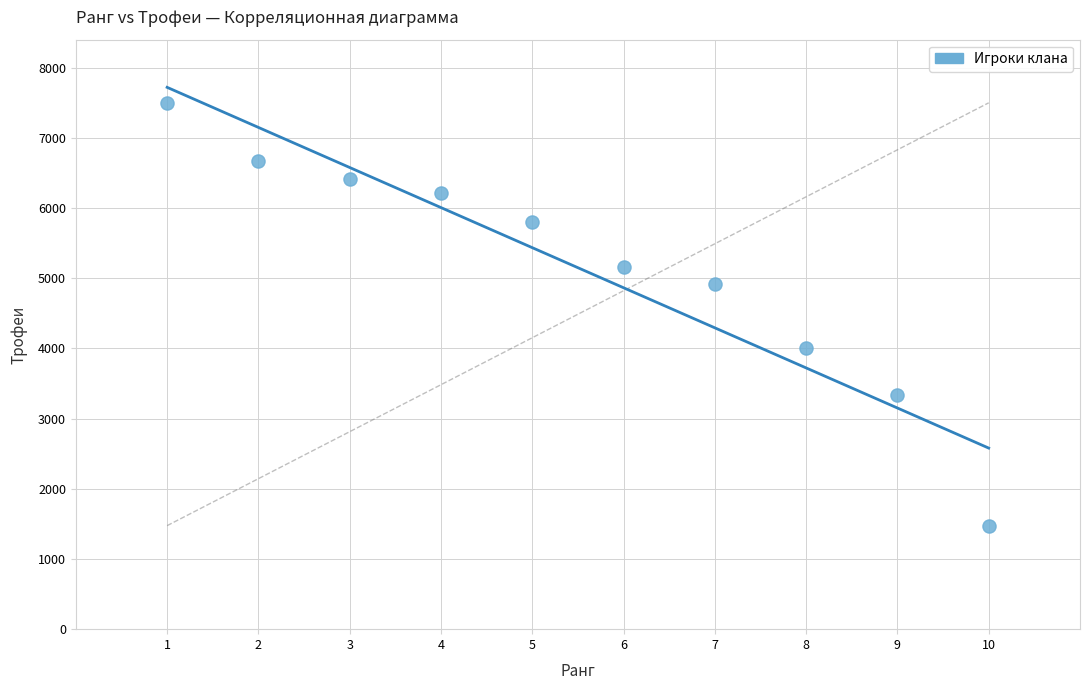

What is the range of X values (max minus min)?

9